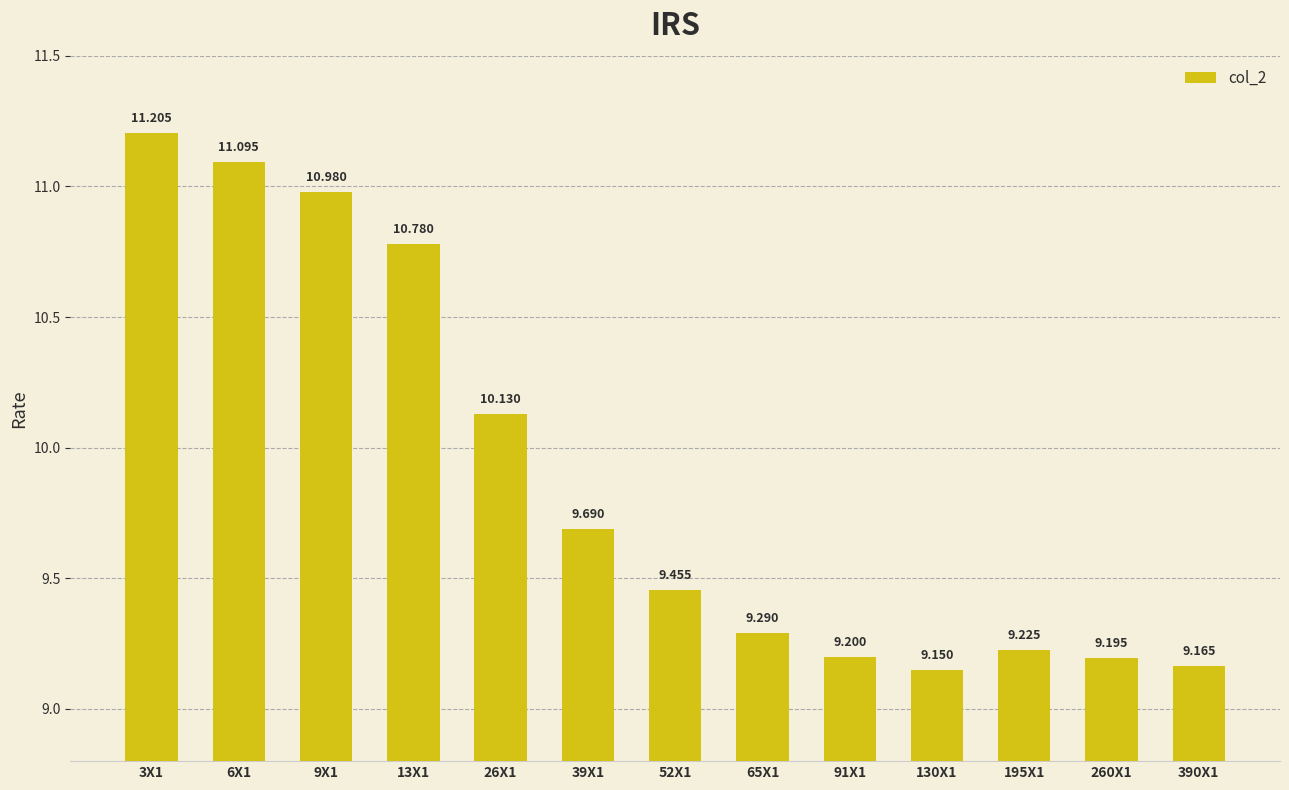

Is it true that the value at 6X1 is 11.1?

True